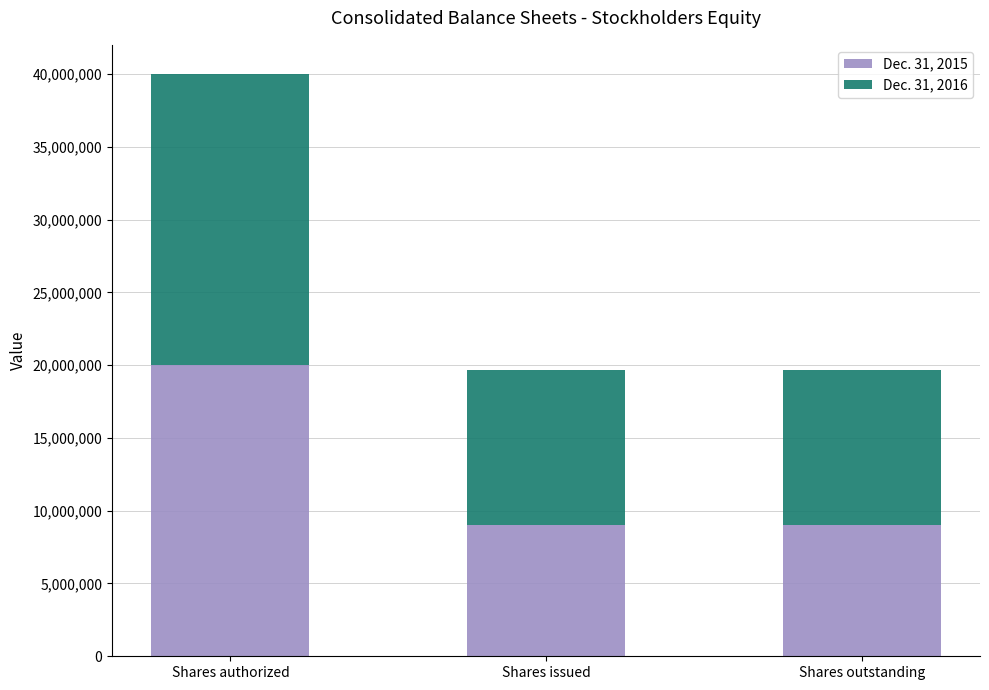

What is the difference between the maximum and minimum values in the Dec. 31, 2015 series?

11002296